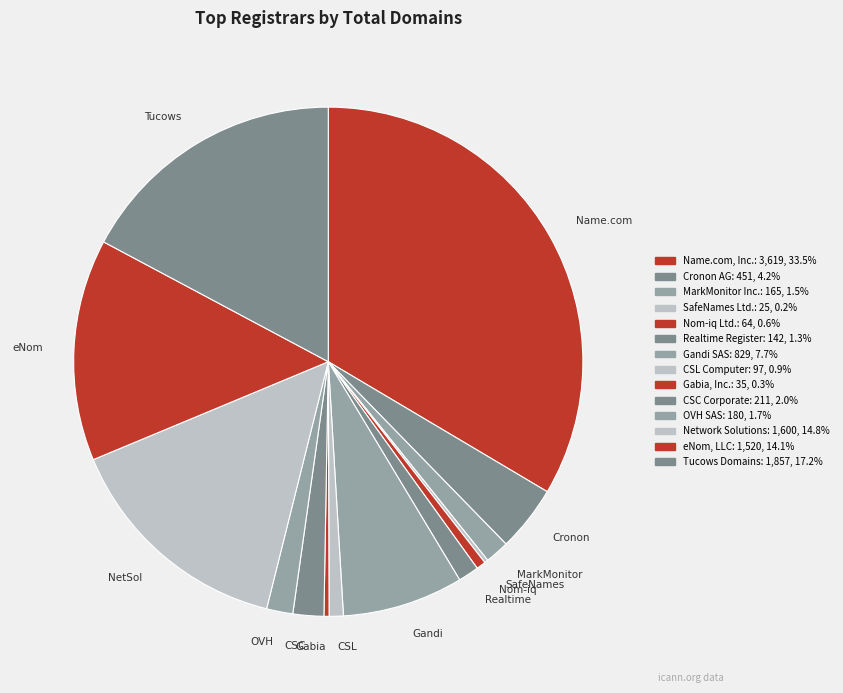

Which slice is the smallest?

SafeNames Ltd.